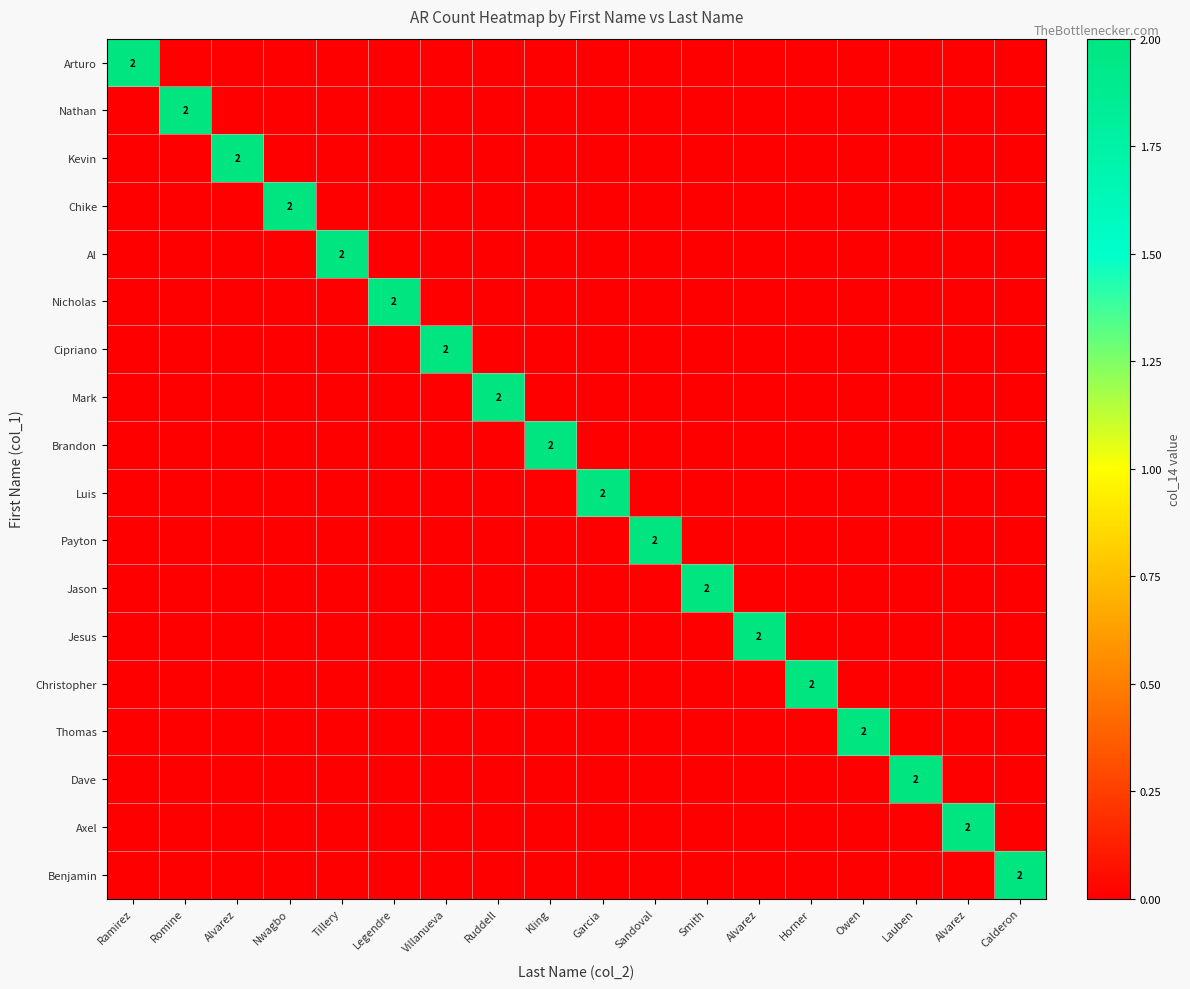

Rank the categories by Payton value from lowest to highest.

Ramirez, Romine, Alvarez, Nwagbo, Tillery, Legendre, Villanueva, Ruddell, Kling, Garcia, Smith, Alvarez, Horner, Owen, Lauben, Alvarez, Calderon, Sandoval